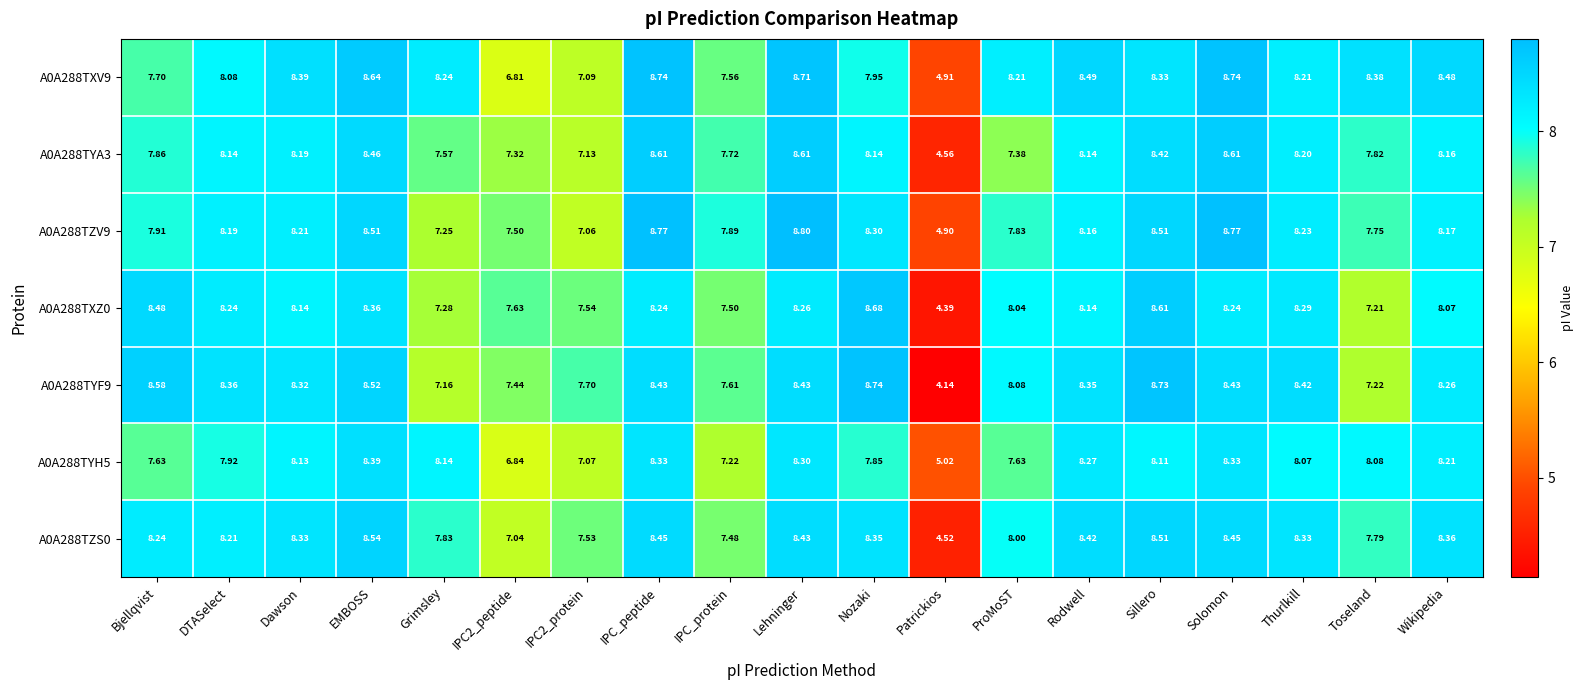

Which category has the lowest value in the A0A288TXV9 series?

Patrickios